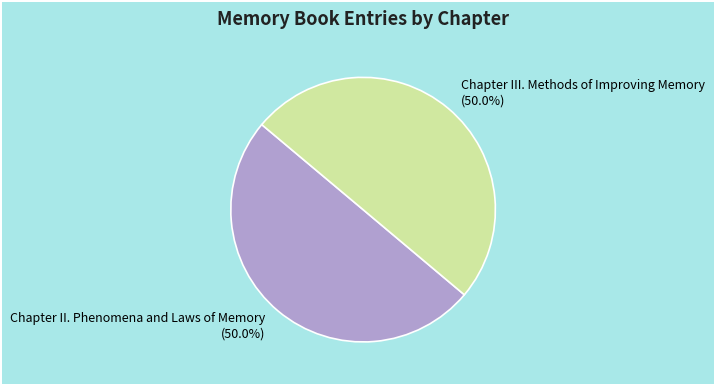

To the nearest percent, what portion does Chapter II. Phenomena and Laws of Memory represent?

50%